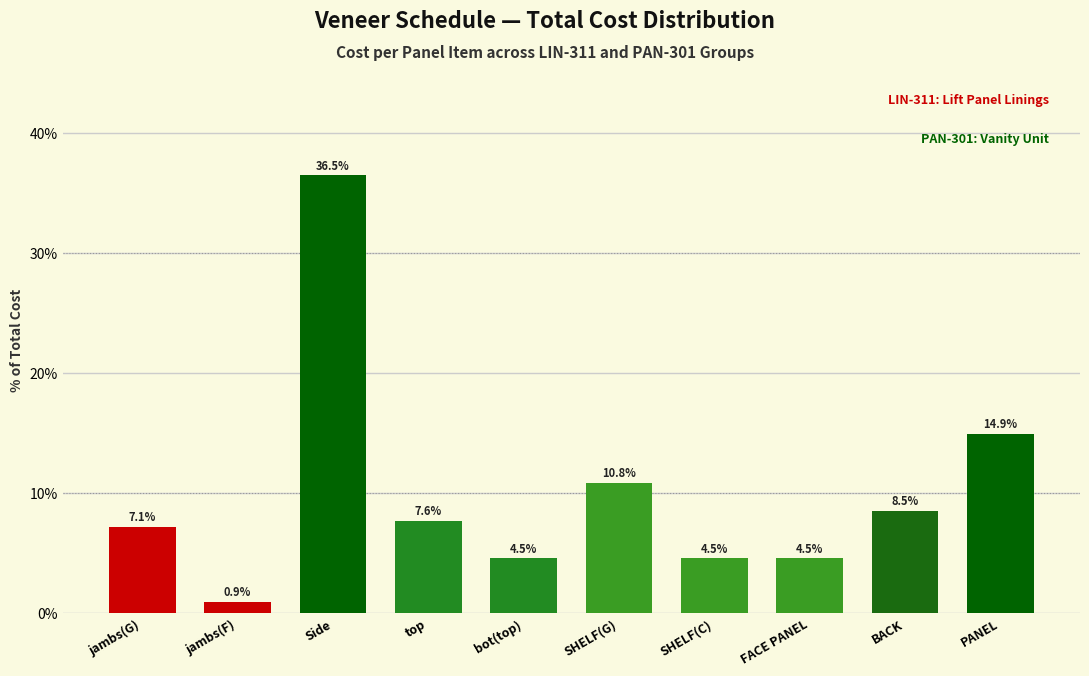

Reading left to right, extract all data points from this chart.

7.1	0.9	36.5	7.6	4.5	10.8	4.5	4.5	8.5	14.9